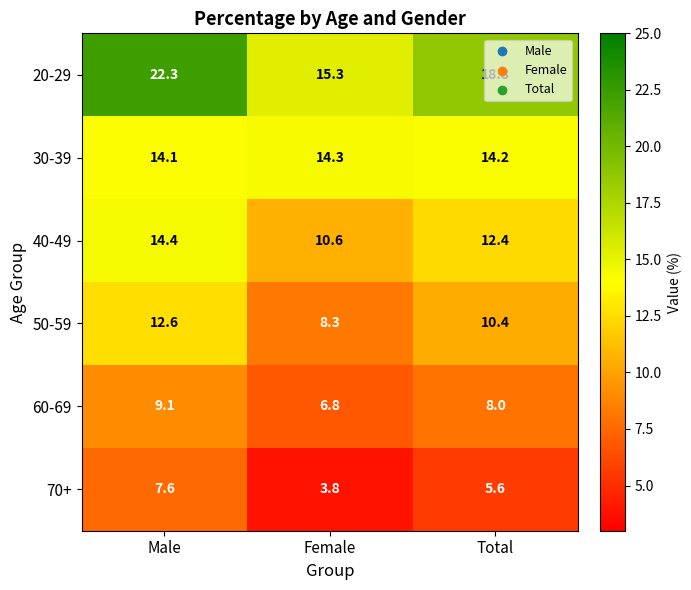

At Total, list the series in order from largest to smallest.

20-29, 30-39, 40-49, 50-59, 60-69, 70+